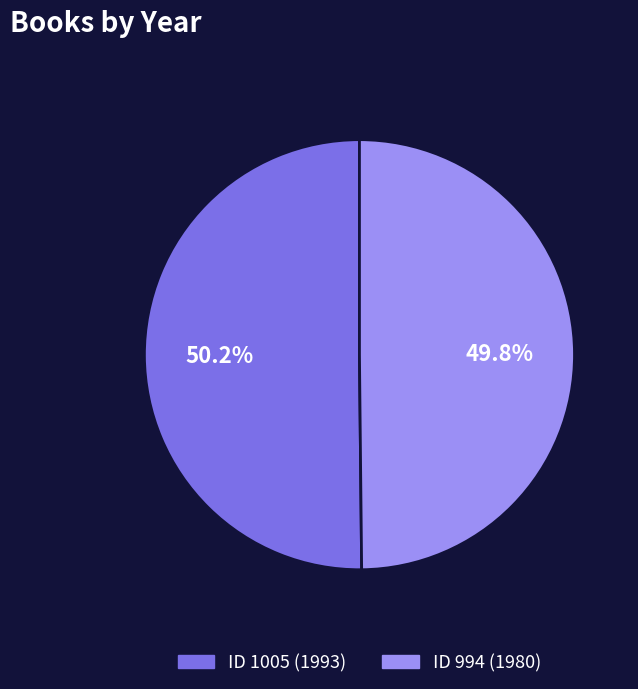

Is there any slice that represents more than half of the pie?

Yes